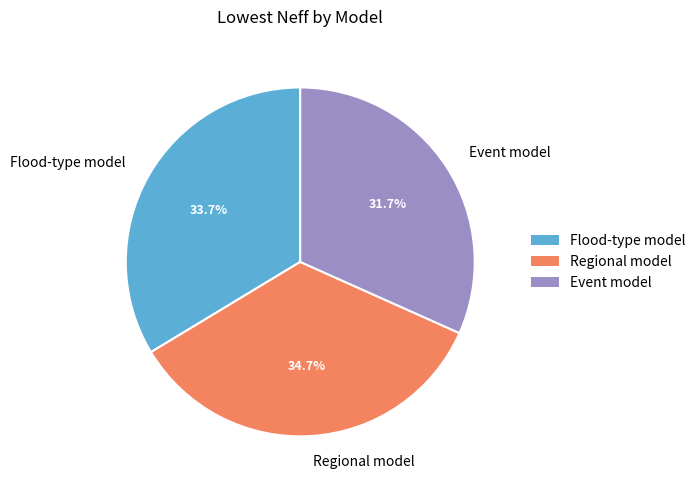

What percentage is the Flood-type model slice, to the nearest percent?

34%